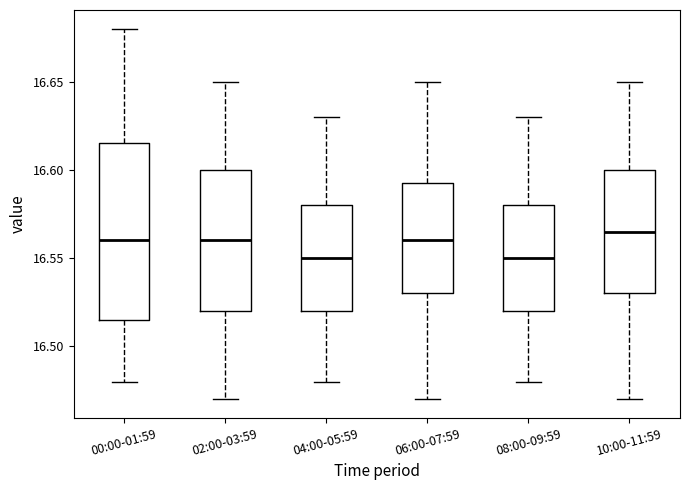

Which box is the tallest, from its lower edge to its upper edge?

00:00-01:59